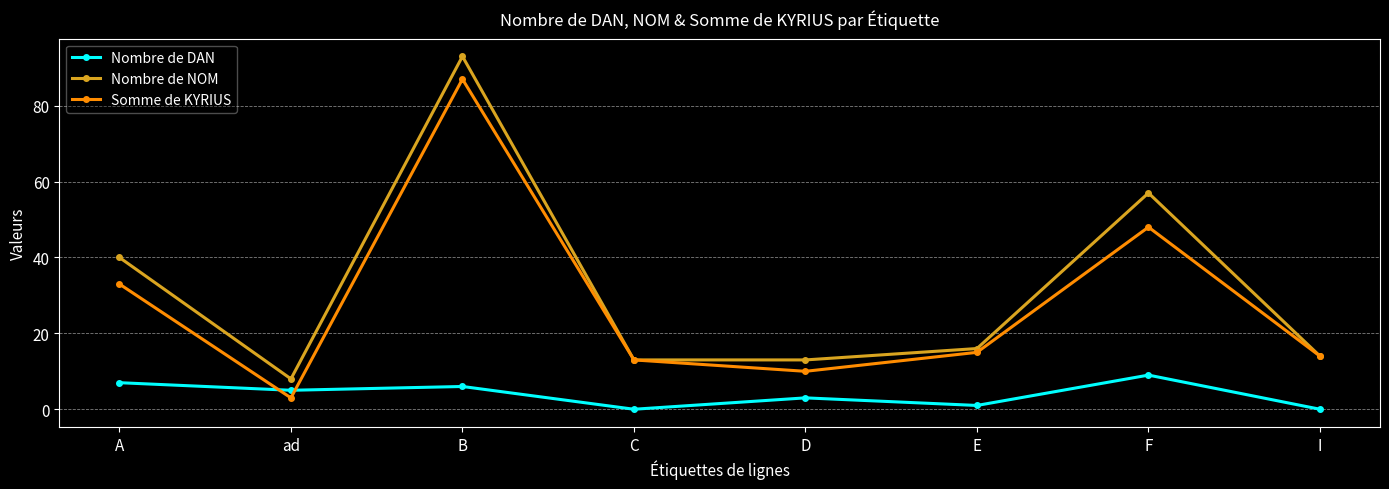

How many values in the Nombre de DAN series are below 5?

4